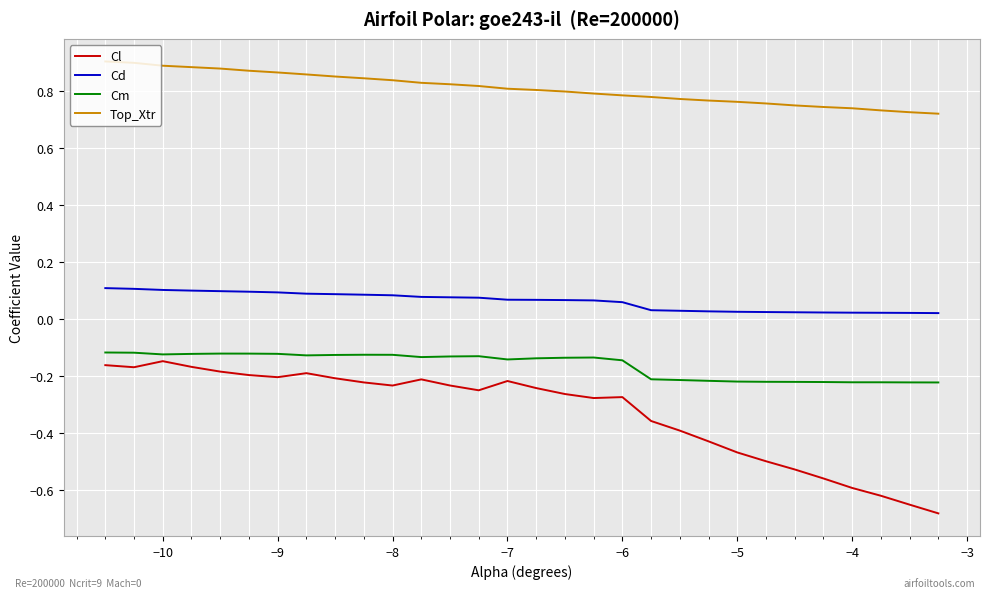

True or false: Cm and Cd cross at least once.

False